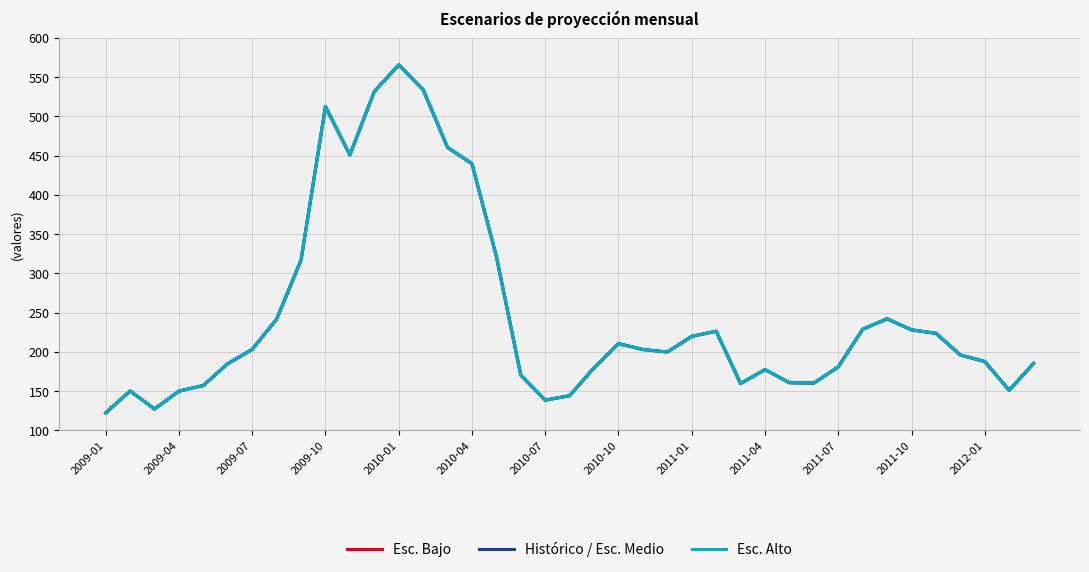

Is this an area chart (filled region under the line)?

No